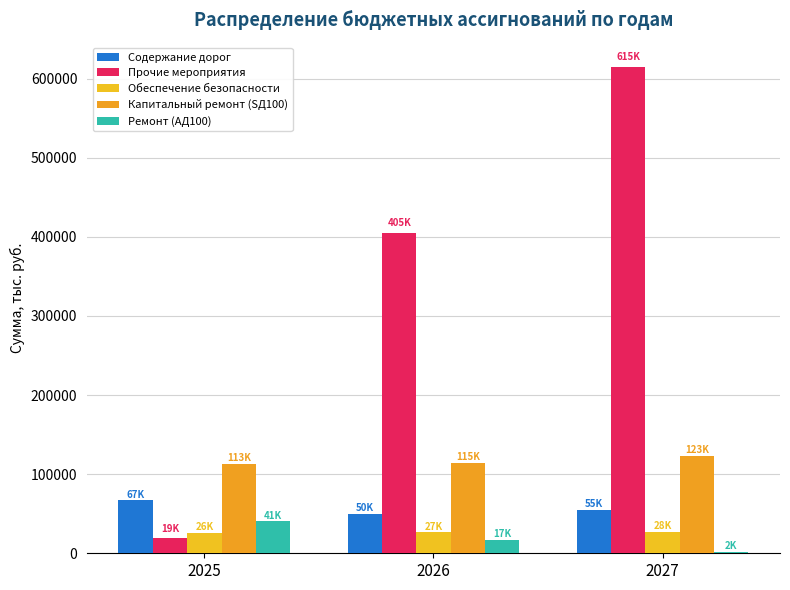

What is the value of the Содержание дорог bar at the 3rd from the left?

55000.0